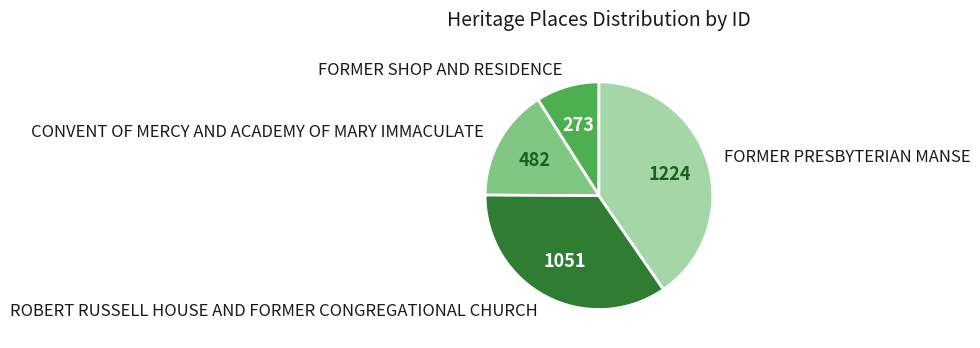

Combined, do CONVENT OF MERCY AND ACADEMY OF MARY IMMACULATE and ROBERT RUSSELL HOUSE AND FORMER CONGREGATIONAL CHURCH account for over 50%?

Yes